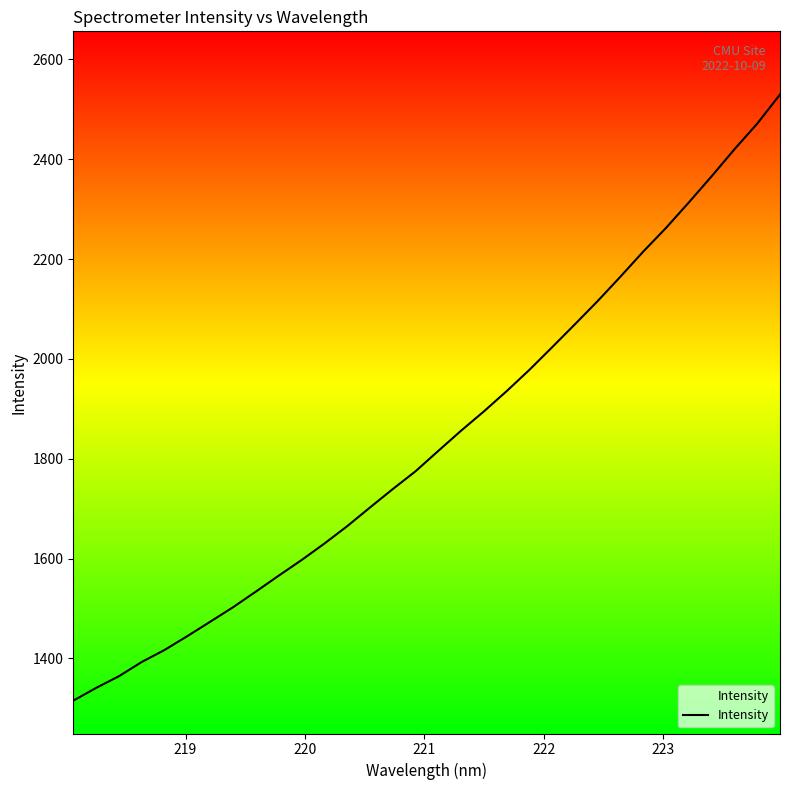

What is the greatest value displayed?

2529.7